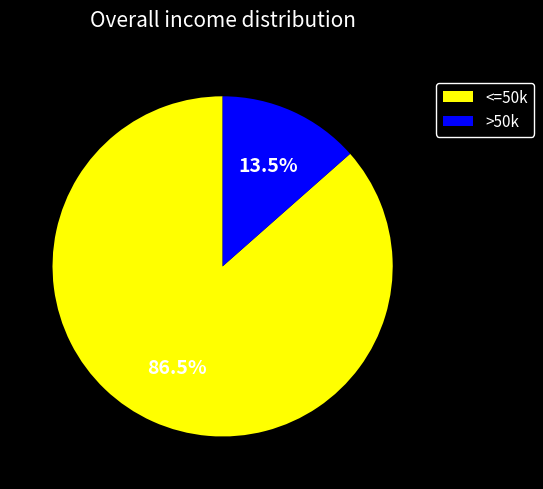

Between <=50k and >50k, which is larger?

<=50k